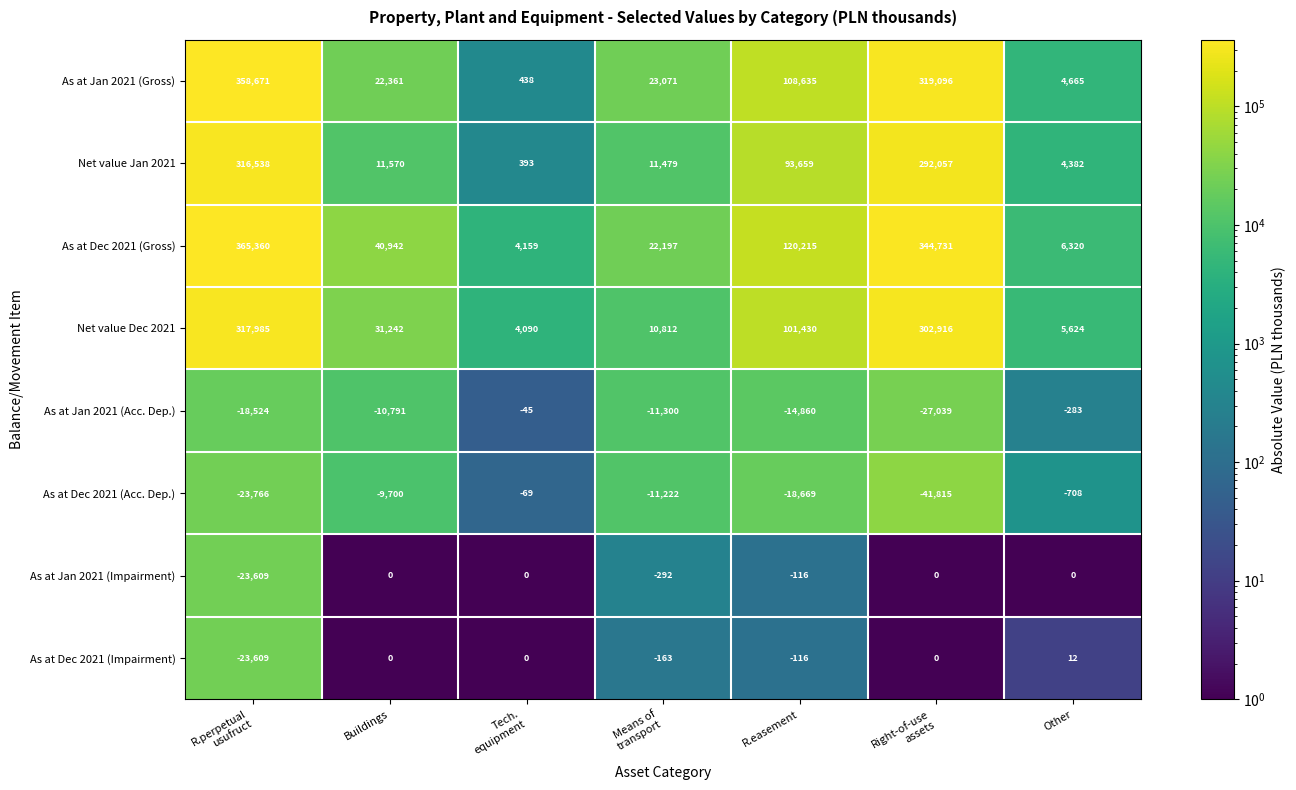

The value of Net value Dec 2021 at Buildings is 11907. True or false?

False